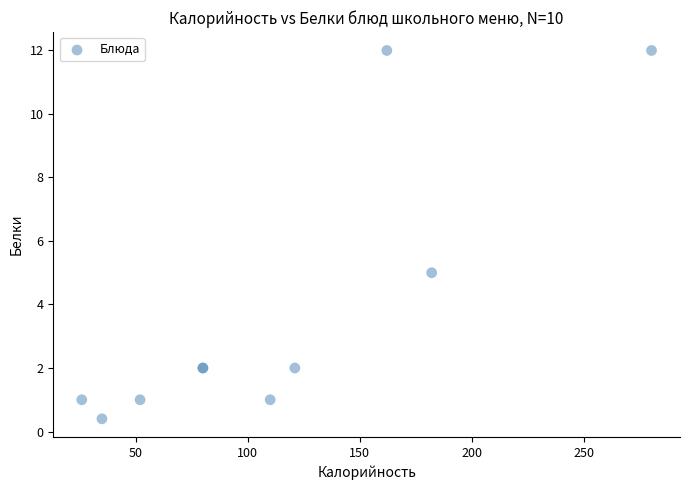

What Y value in the scatter plot is closest to 6?

5.0